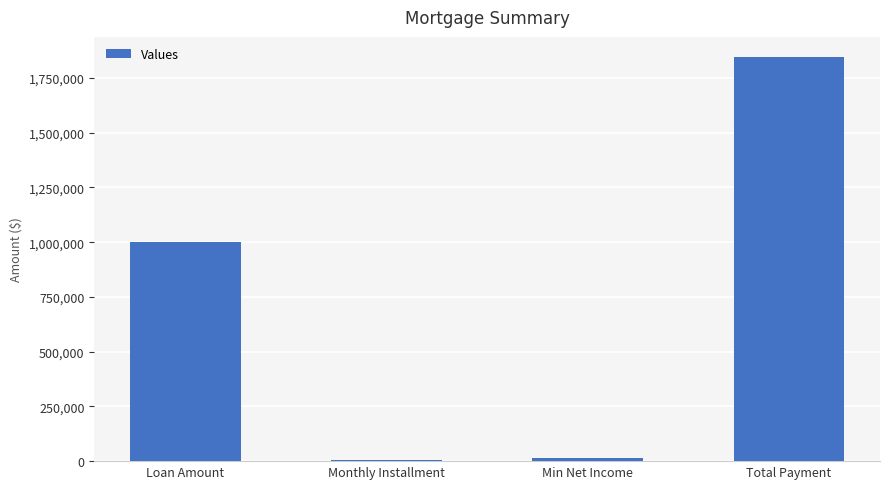

What is the sum of the values at Loan Amount and Min Net Income?

1015379.3